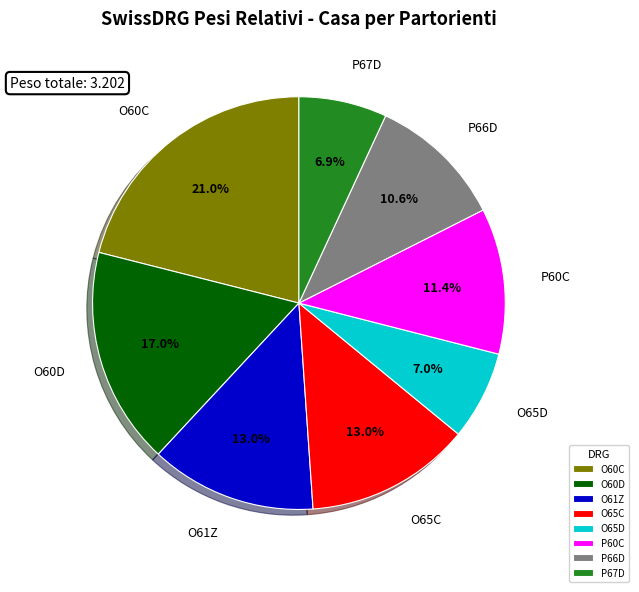

Which category has the biggest portion of the pie?

O60C